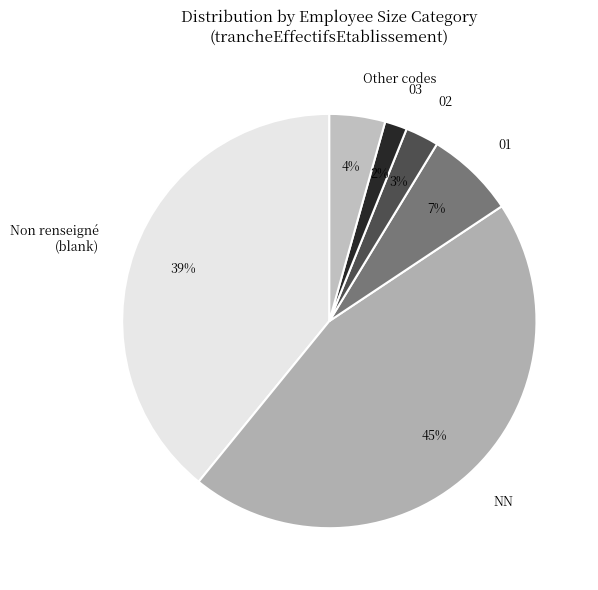

Which has a higher value, 02 or Non renseigné (blank)?

Non renseigné (blank)